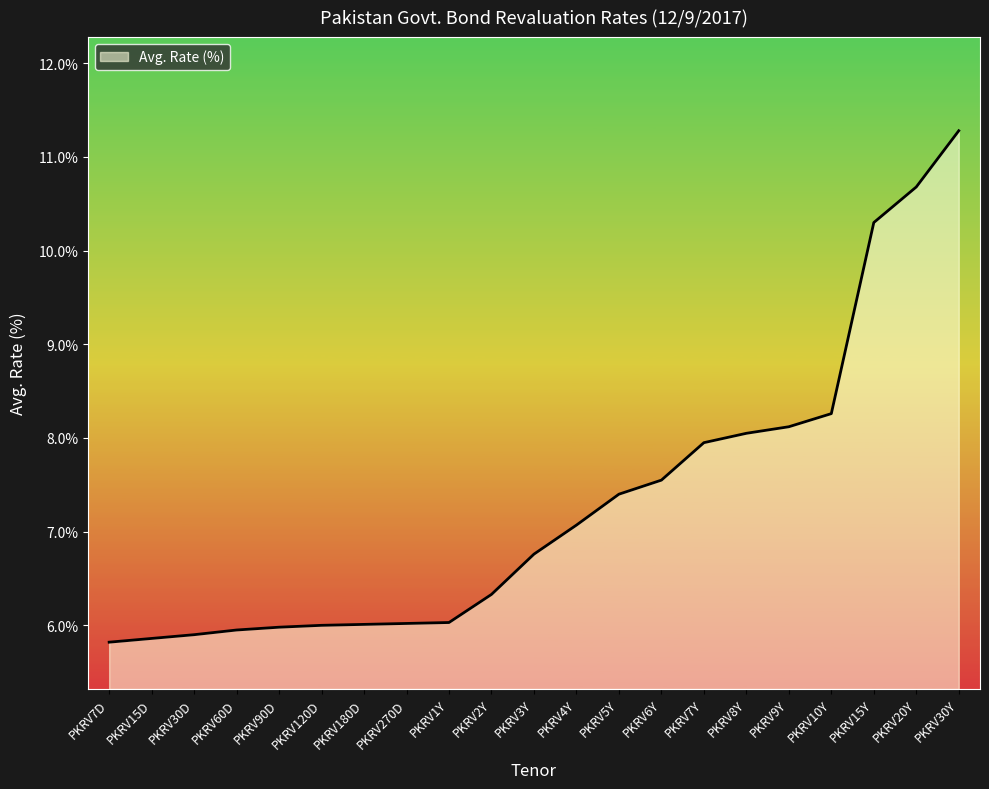

What position from the left is PKRV180D?

7